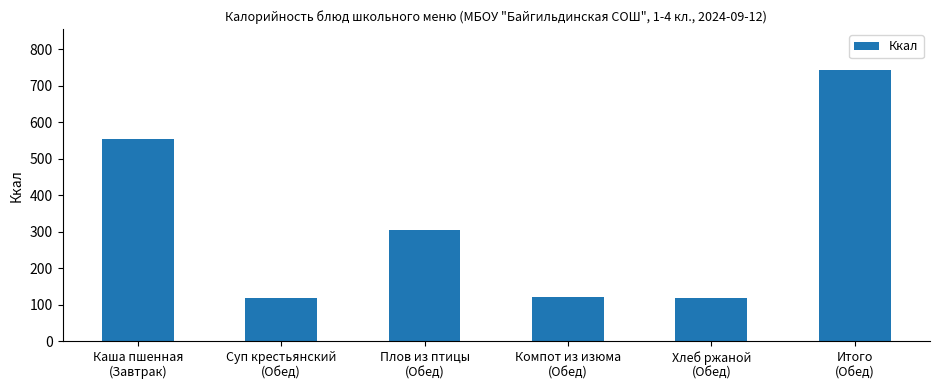

What is the greatest value displayed?

743.6